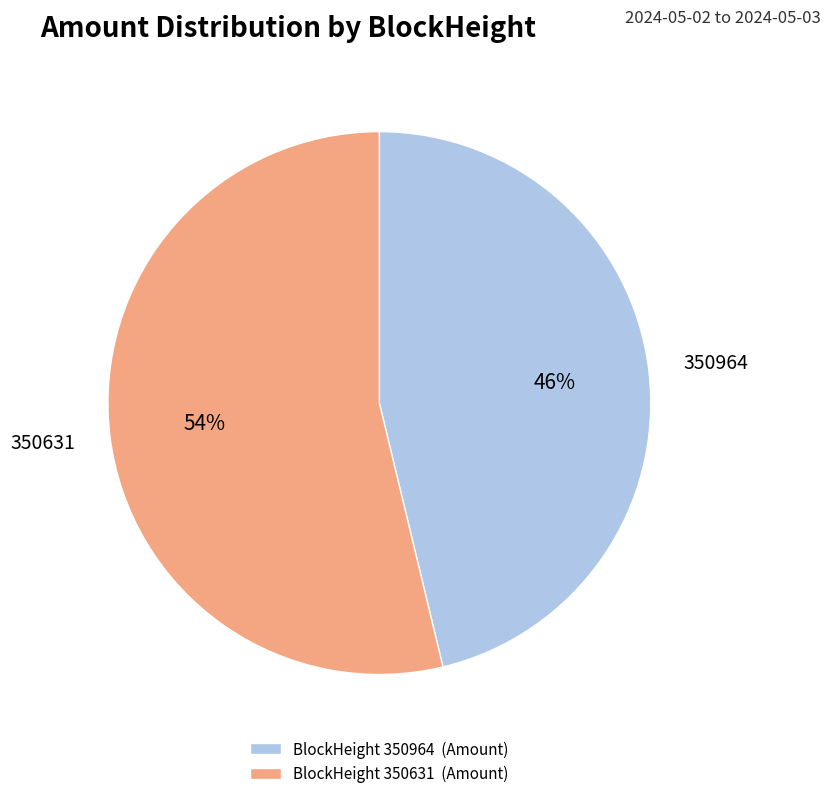

Count the number of slices in the pie.

2